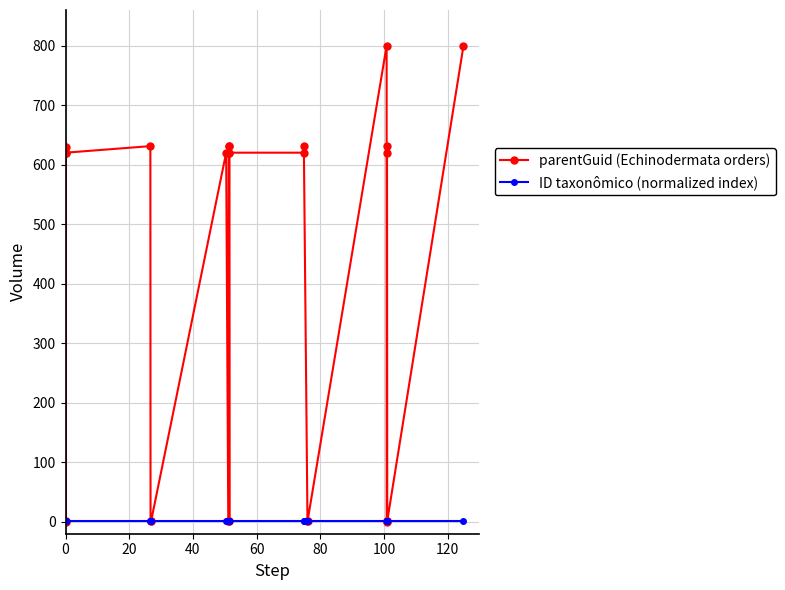

Which series has the largest total across all categories?

parentGuid (Echinodermata orders)